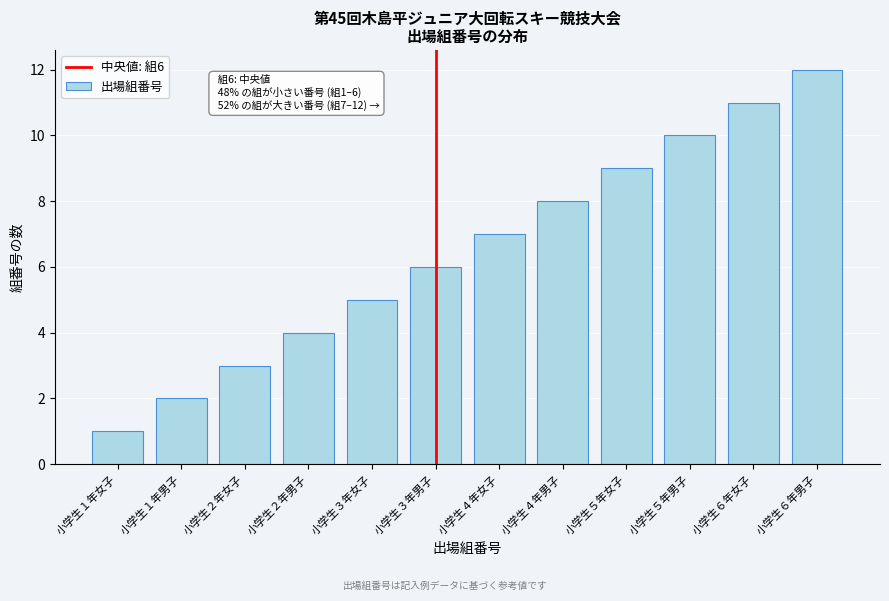

Is it true that the value at 小学生３年女子 is 5?

True